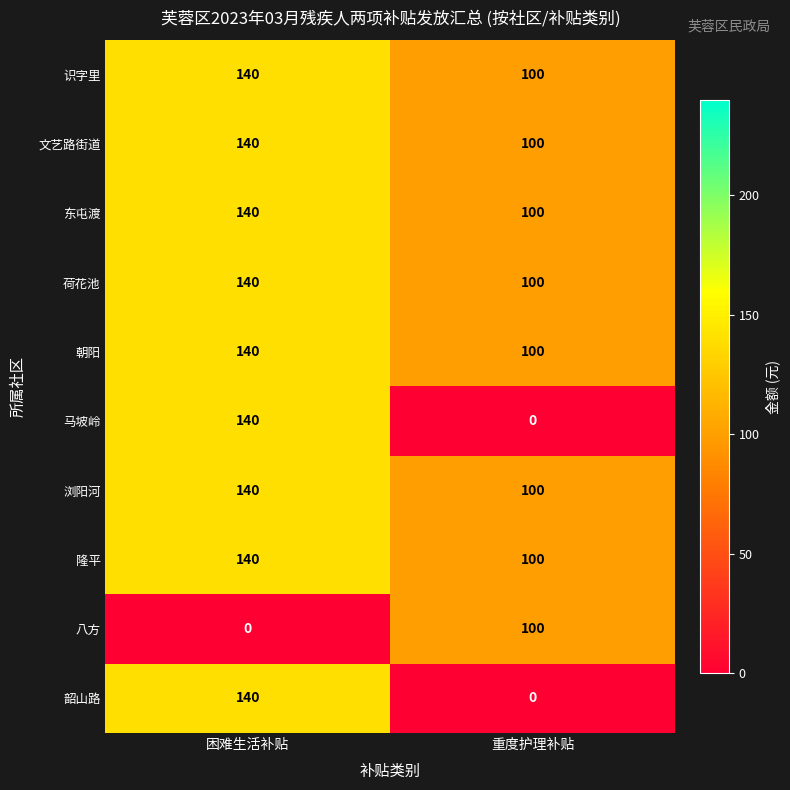

What is the approximate value of 识字里 at 困难生活补贴, to the nearest 5?

140